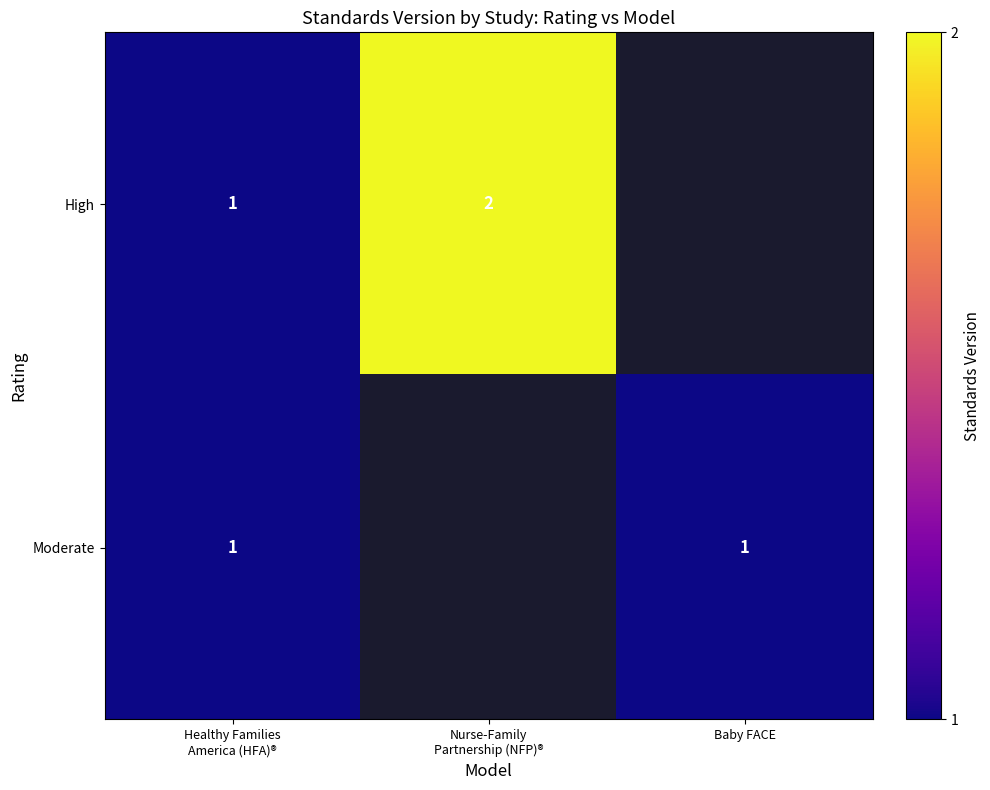

Which category has the lowest value across all series?

Healthy Families
America (HFA)®